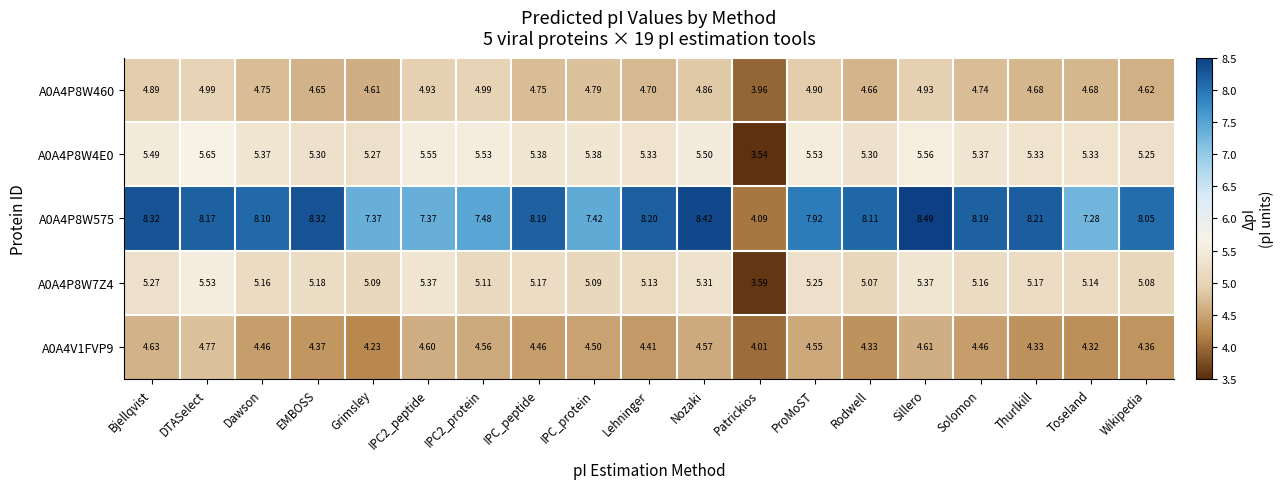

Where does the A0A4P8W460 series first go above 4?

Bjellqvist